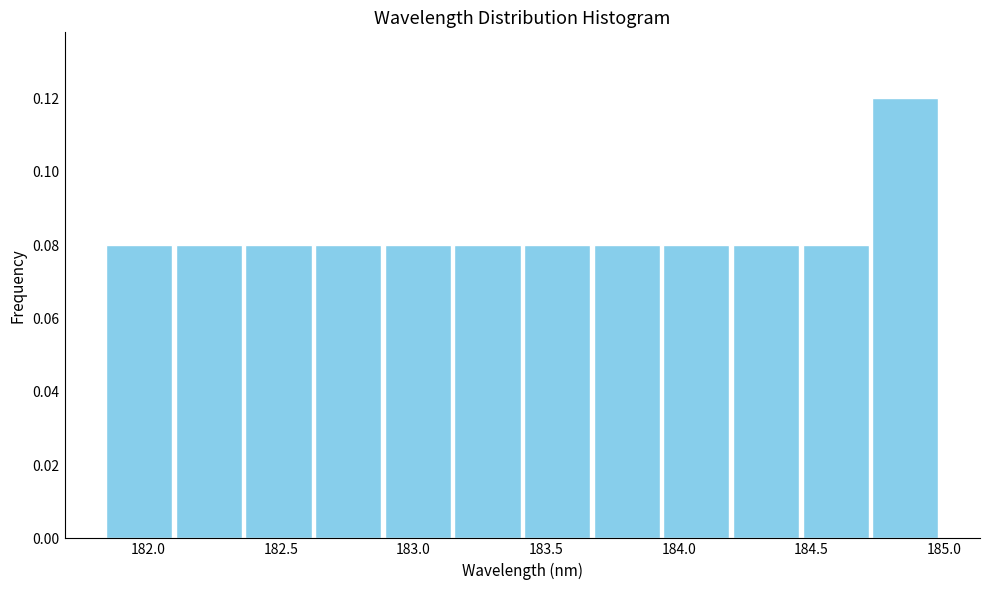

Reading left to right, transcribe this chart: for each bar, give the range it covers on the x-axis and its height. Neither the bar edges nor the heights are printed on the chart, so give them approximately, as read against the axes.

181.85 to 182.10: 0.08
182.10 to 182.35: 0.08
182.35 to 182.65: 0.08
182.65 to 182.90: 0.08
182.90 to 183.15: 0.08
183.15 to 183.40: 0.08
183.40 to 183.70: 0.08
183.70 to 183.95: 0.08
183.95 to 184.20: 0.08
184.20 to 184.45: 0.08
184.45 to 184.75: 0.08
184.75 to 185.00: 0.12